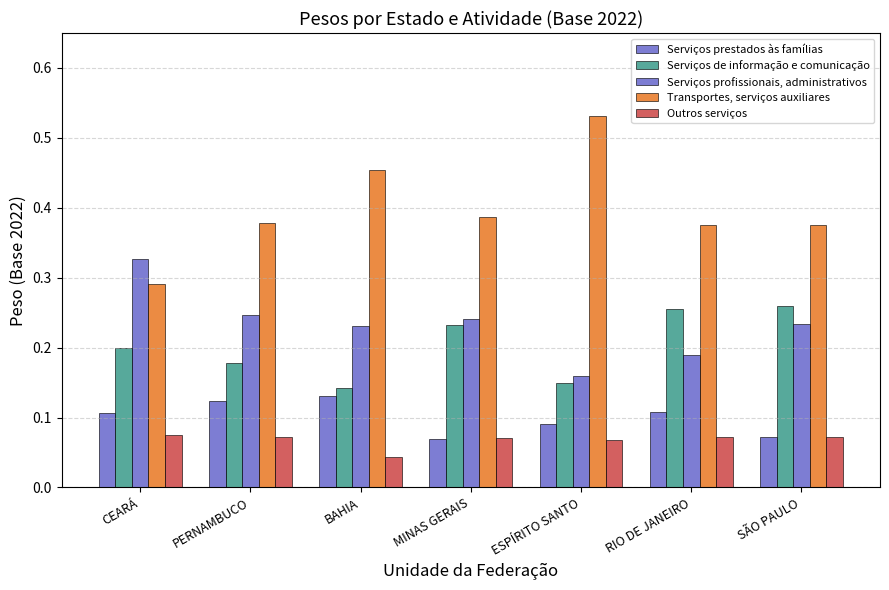

Which category has the lowest value across all series?

BAHIA